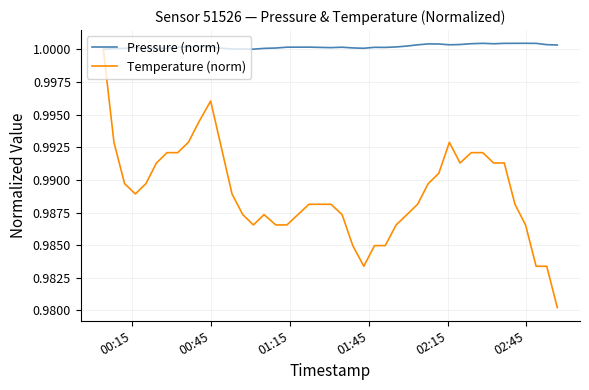

Which series has the largest total across all categories?

Pressure (norm)